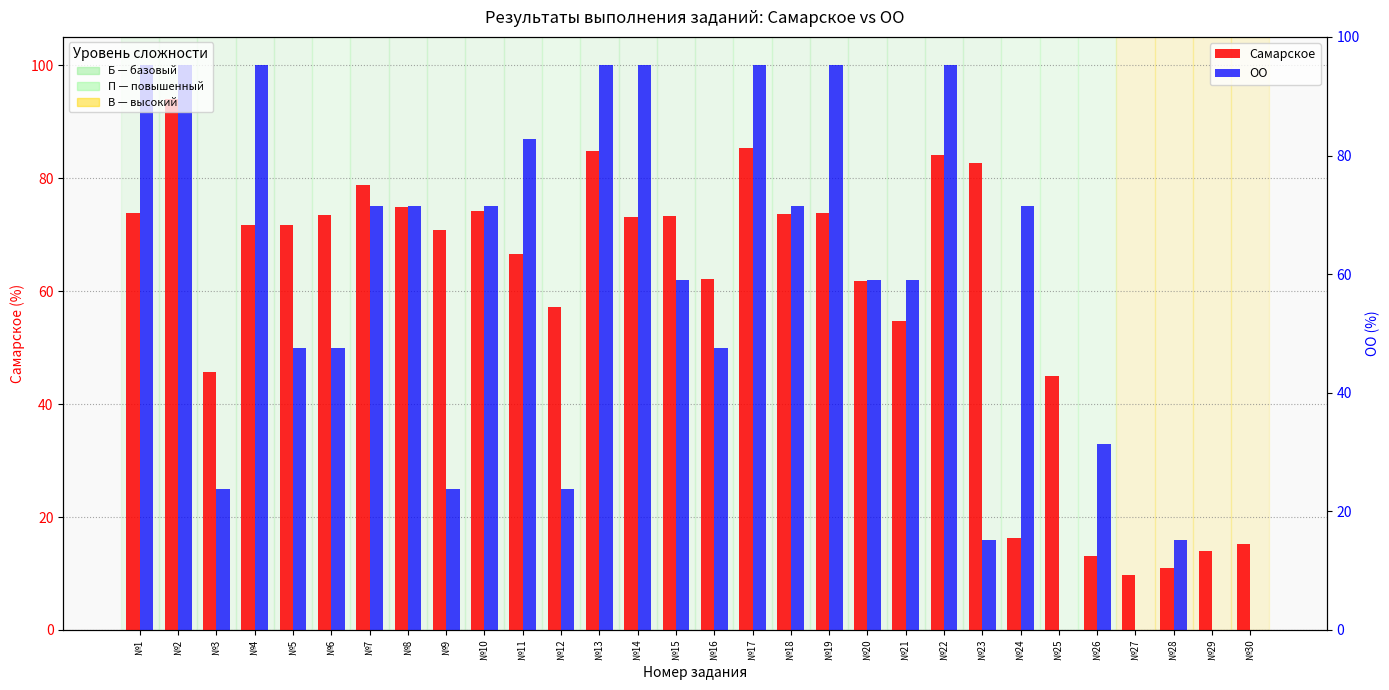

What is the maximum value shown in the chart?

100.0